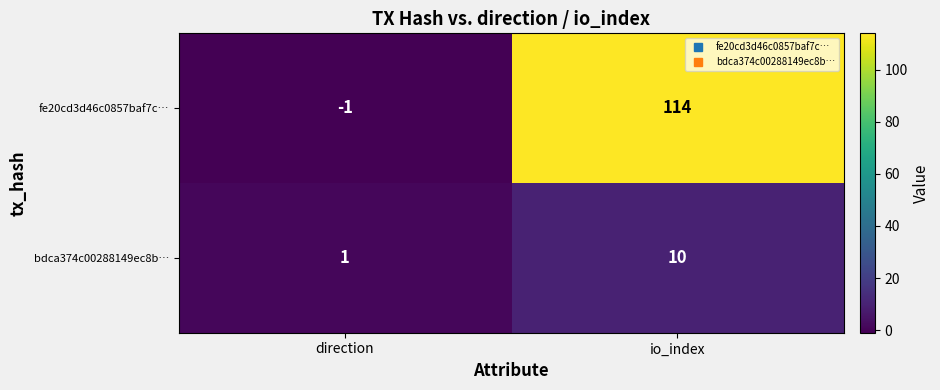

What is the average value of the bdca374c00288149ec8b… series?

6